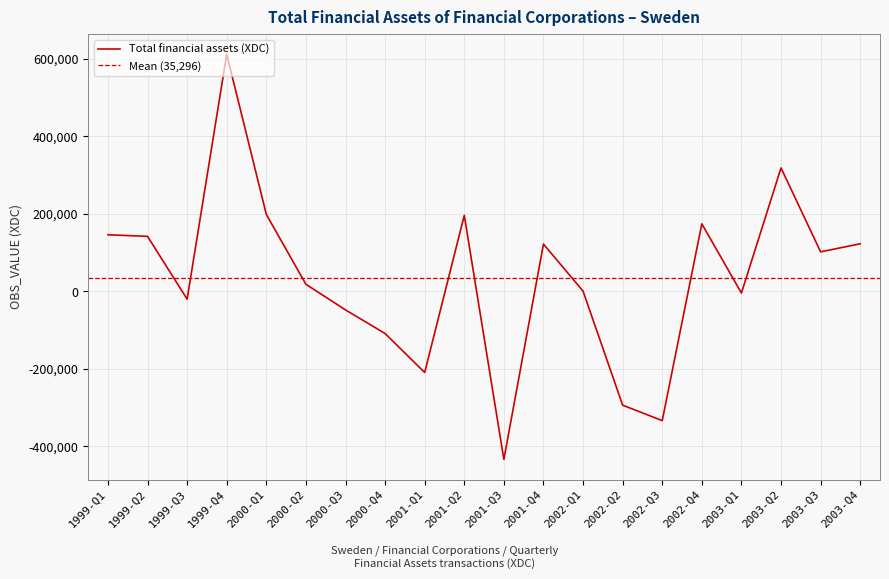

How many values are above zero?

12